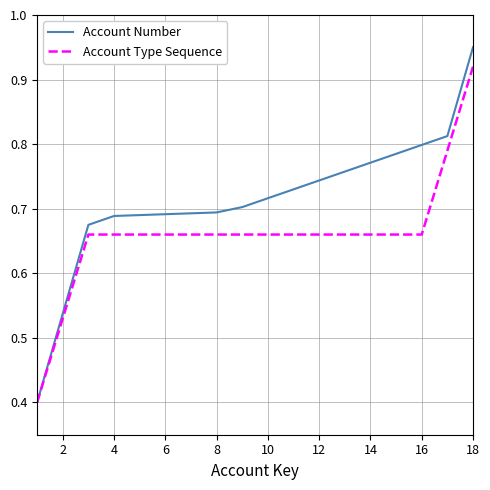

Rank the series by their maximum value, from lowest to highest.

Account Type Sequence, Account Number